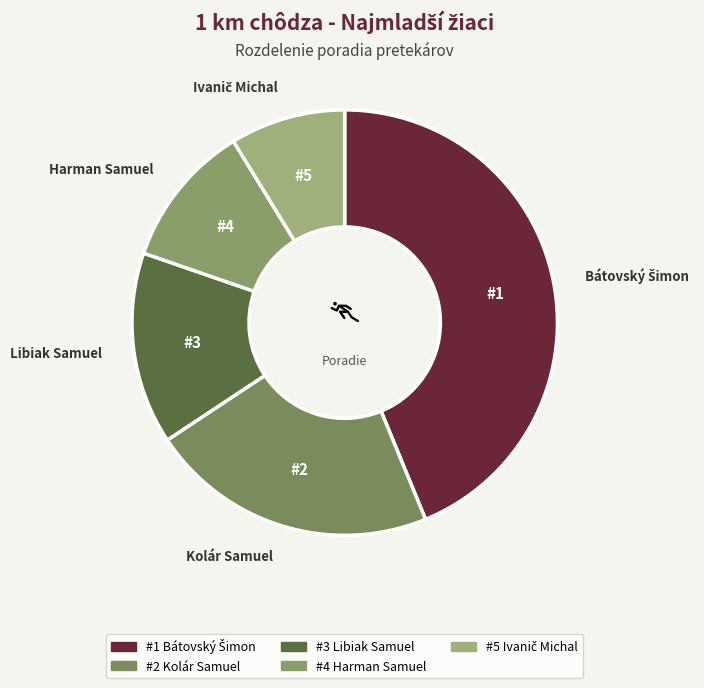

The Libiak Samuel slice represents 20% of the pie. True or false?

False